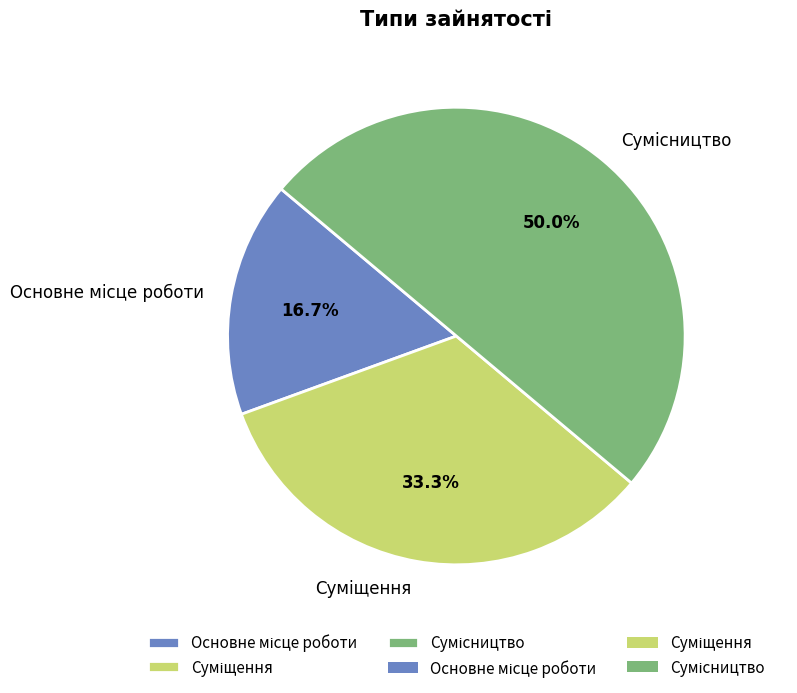

What is the largest slice in the pie chart?

Сумісництво